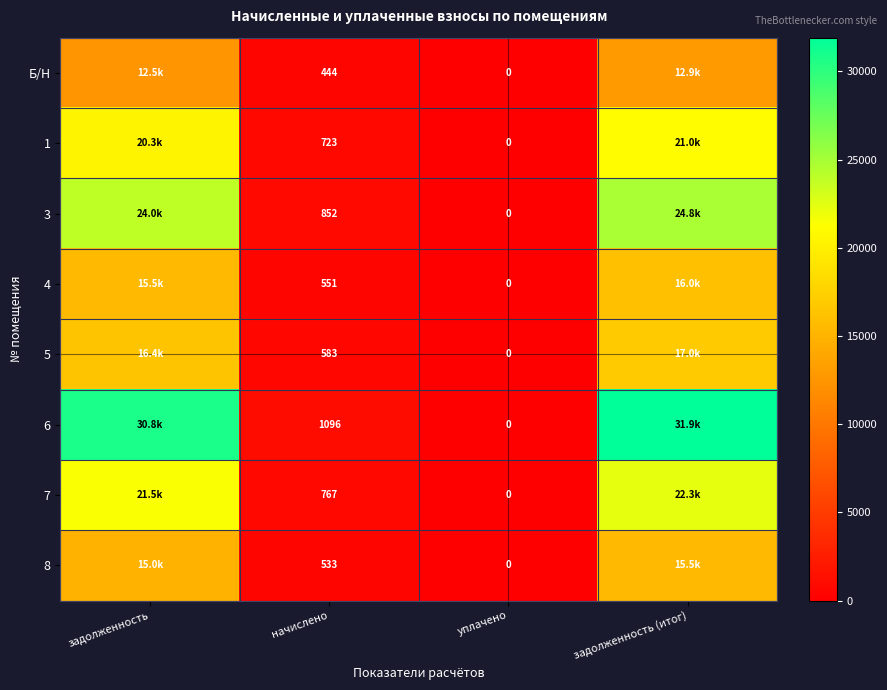

At how many categories does at least one series exceed 5237?

2